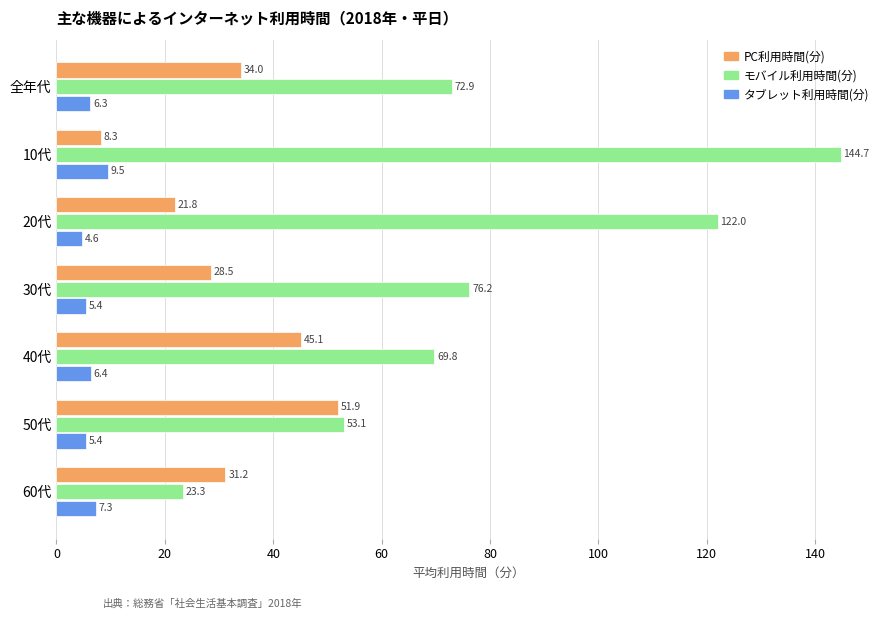

At which label does タブレット利用時間(分) reach its minimum?

20代